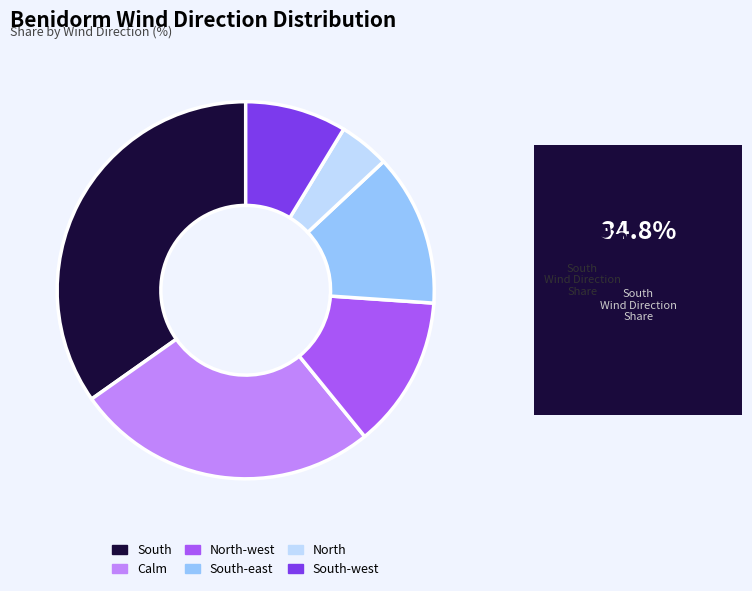

Is it true that North-west is 19% of the pie?

False